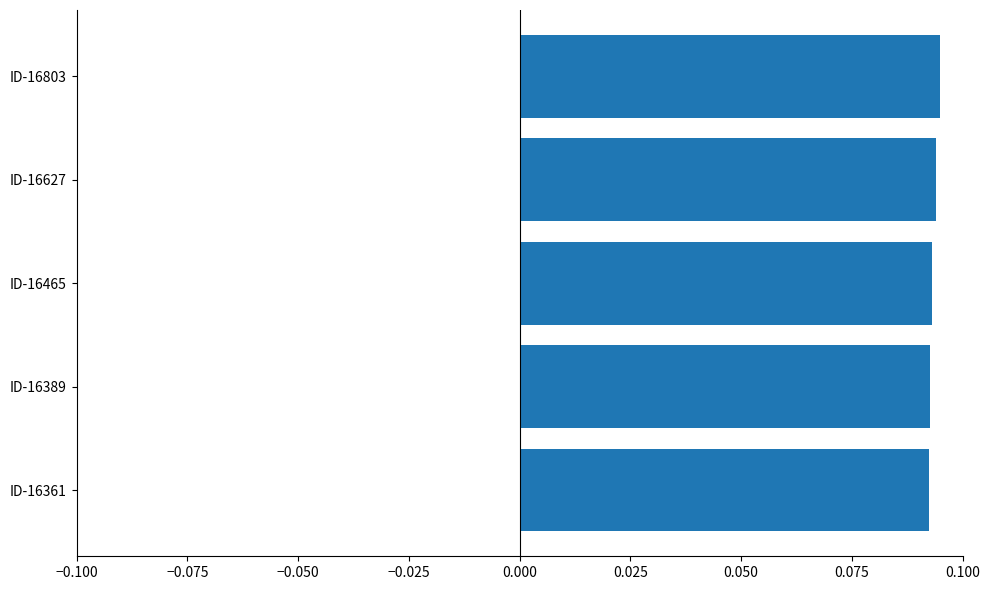

The value at ID-16627 is 0.2. True or false?

False